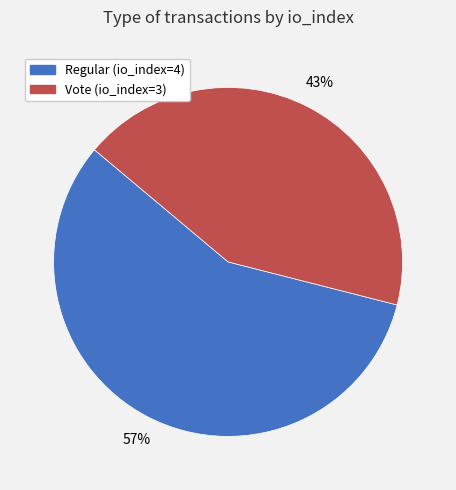

Is it true that Regular (io_index=4) is 57% of the pie?

True